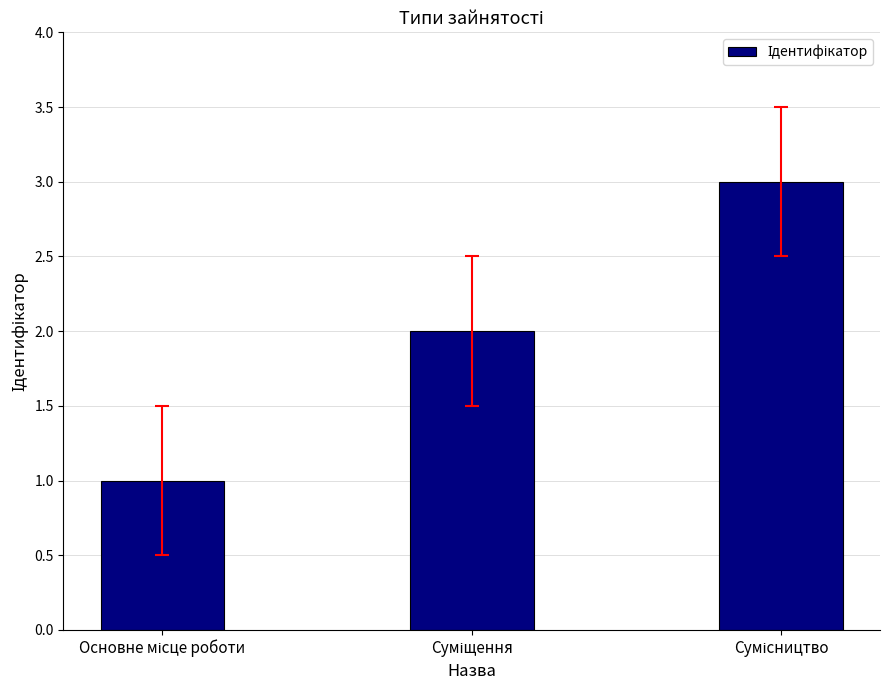

Are the bars grouped side by side (vs. stacked)?

No